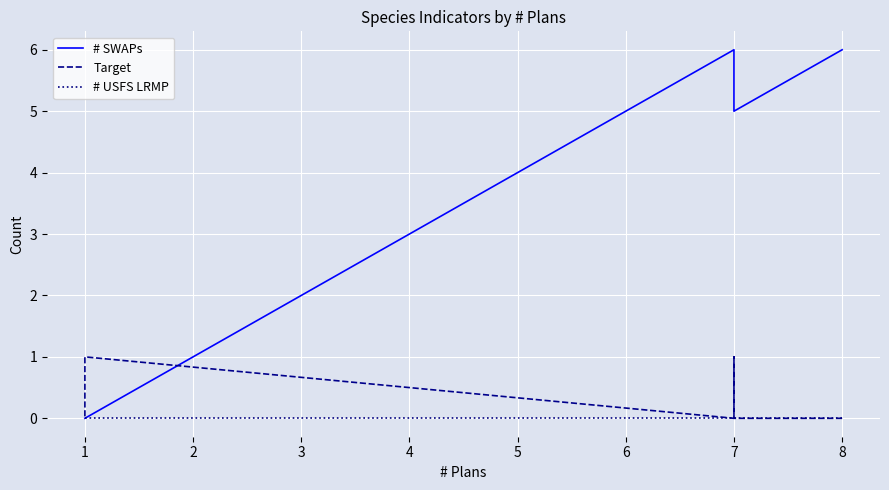

True or false: Target has more than 2 points higher than both neighbors.

False